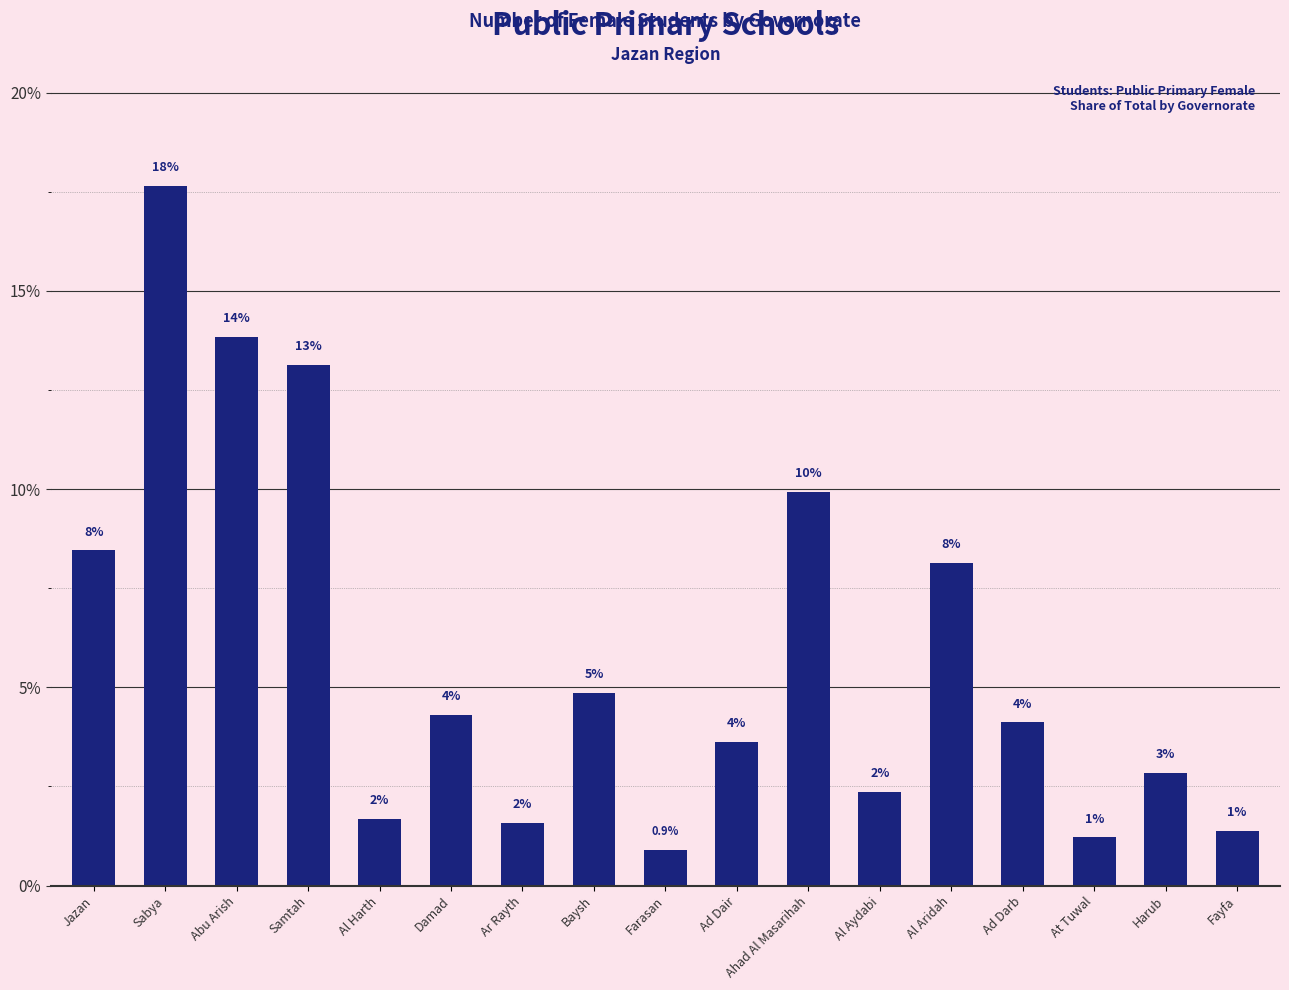

Reading right to left, what are all the values shown in this chart?

1.4	2.8	1.2	4.1	8.1	2.4	9.9	3.6	0.9	4.9	1.6	4.3	1.7	13.1	13.8	17.6	8.5